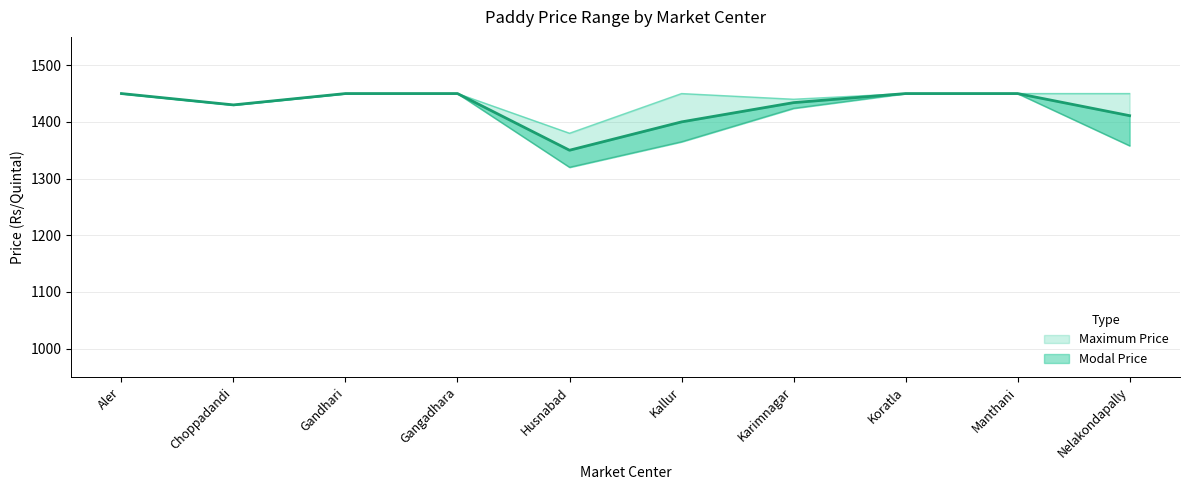

What is the label of the 7th point from the right?

Gangadhara